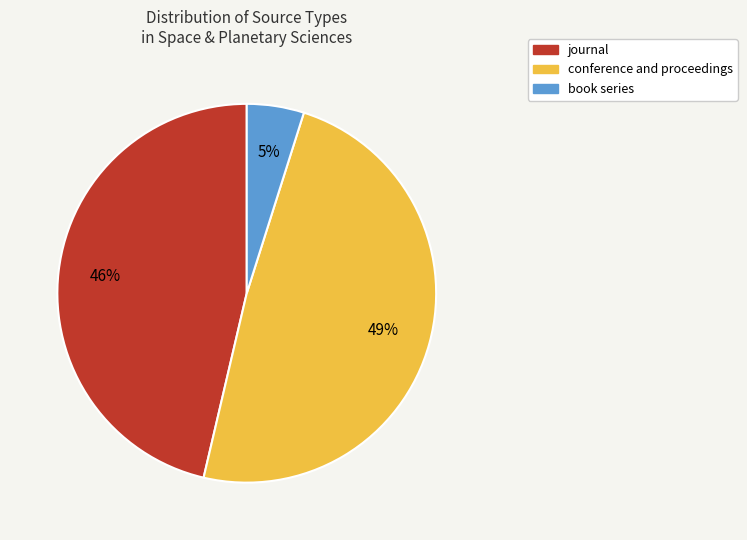

What percentage is the journal slice, to the nearest percent?

46%